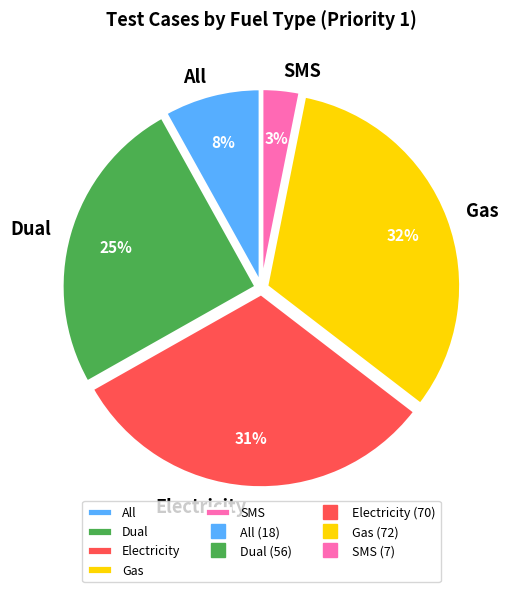

Approximately how many times larger is the value at Dual compared to Gas?

0.8